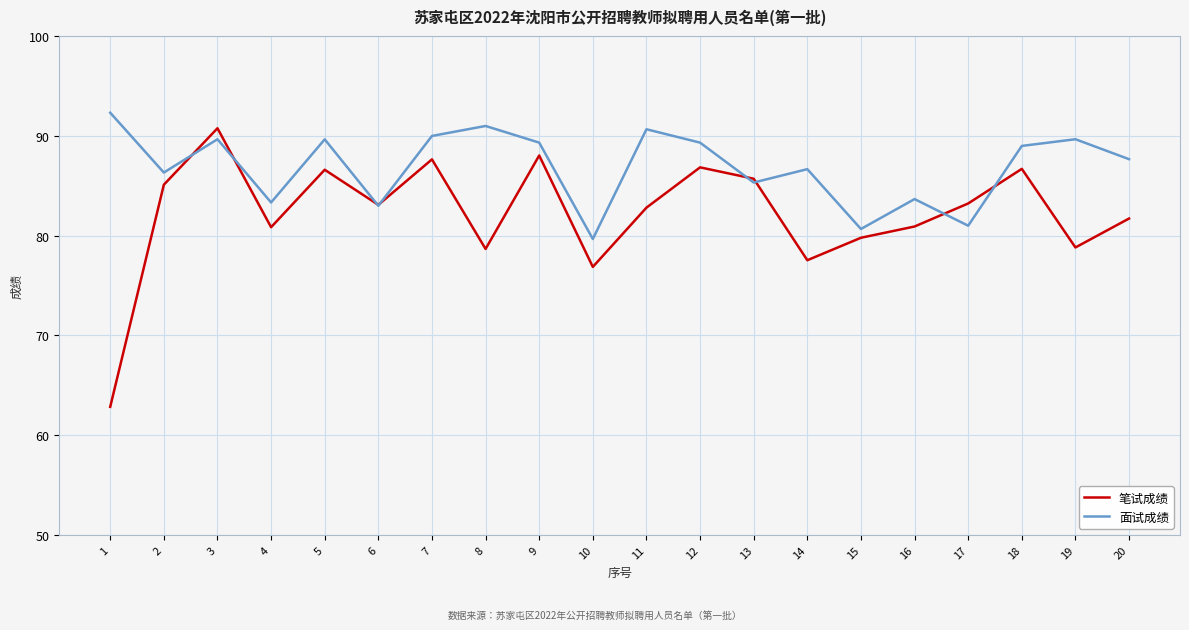

What is the maximum value shown in the chart?

92.3